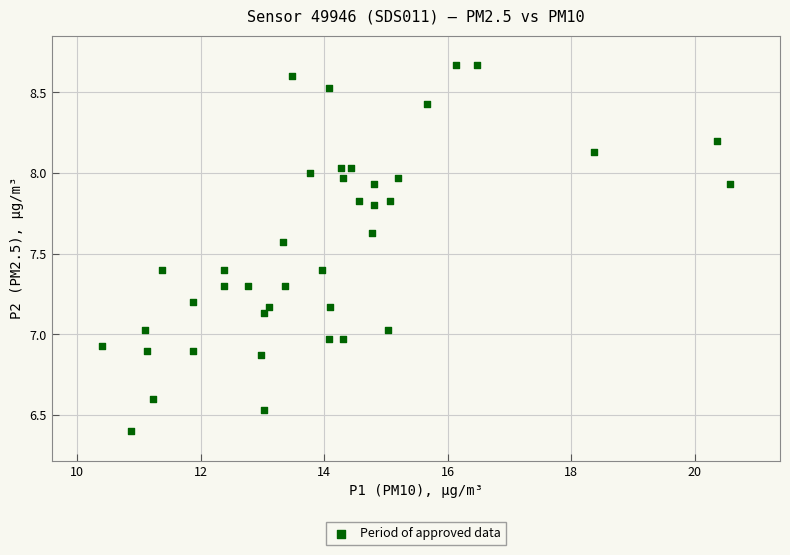

What is the range of X values (max minus min)?

10.2